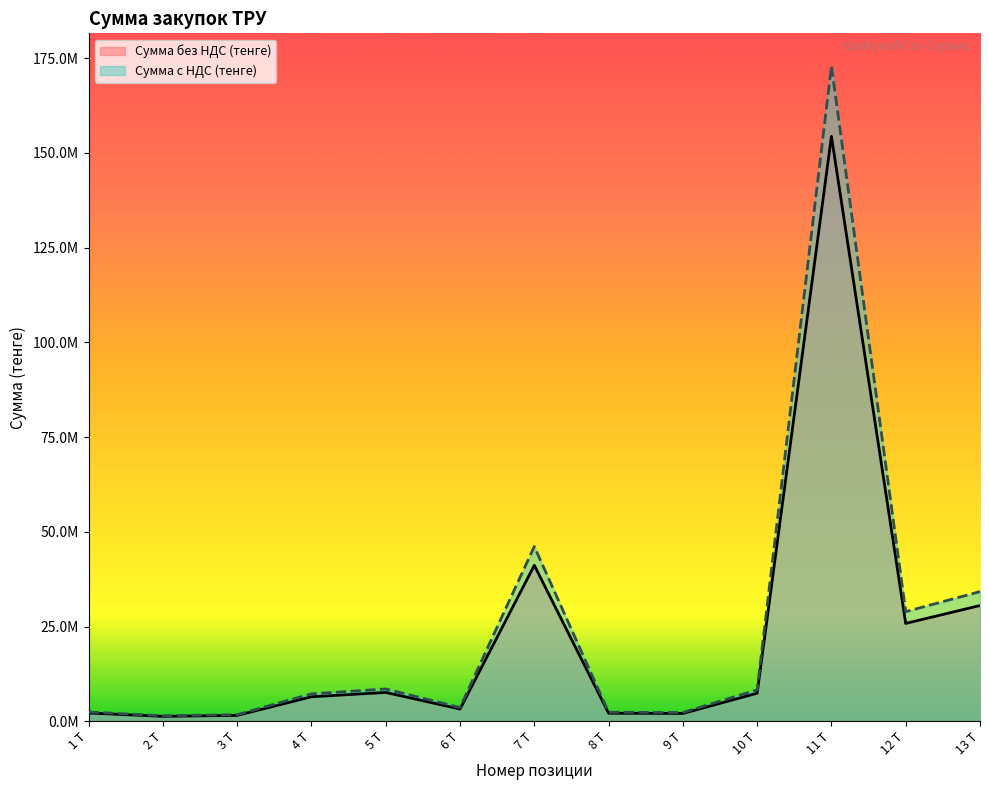

Does the chart have visible grid lines?

No